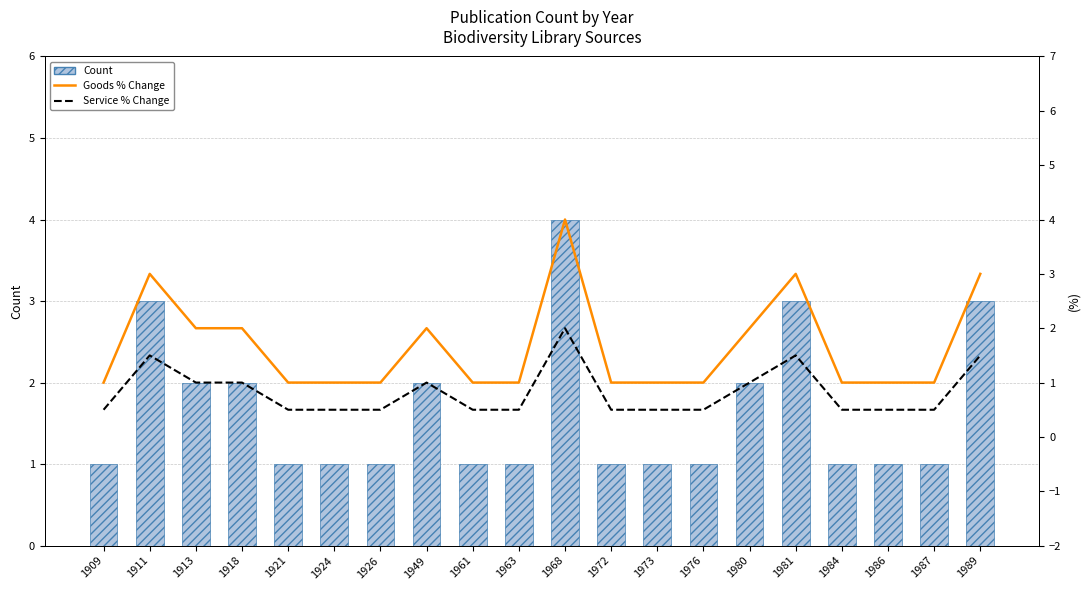

Reading left to right, extract all data points from this chart.

Count: 1909=1.0	1911=3.0	1913=2.0	1918=2.0	1921=1.0	1924=1.0	1926=1.0	1949=2.0	1961=1.0	1963=1.0	1968=4.0	1972=1.0	1973=1.0	1976=1.0	1980=2.0	1981=3.0	1984=1.0	1986=1.0	1987=1.0	1989=3.0
Goods % Change: 1909=1.0	1911=3.0	1913=2.0	1918=2.0	1921=1.0	1924=1.0	1926=1.0	1949=2.0	1961=1.0	1963=1.0	1968=4.0	1972=1.0	1973=1.0	1976=1.0	1980=2.0	1981=3.0	1984=1.0	1986=1.0	1987=1.0	1989=3.0
Service % Change: 1909=0.5	1911=1.5	1913=1.0	1918=1.0	1921=0.5	1924=0.5	1926=0.5	1949=1.0	1961=0.5	1963=0.5	1968=2.0	1972=0.5	1973=0.5	1976=0.5	1980=1.0	1981=1.5	1984=0.5	1986=0.5	1987=0.5	1989=1.5